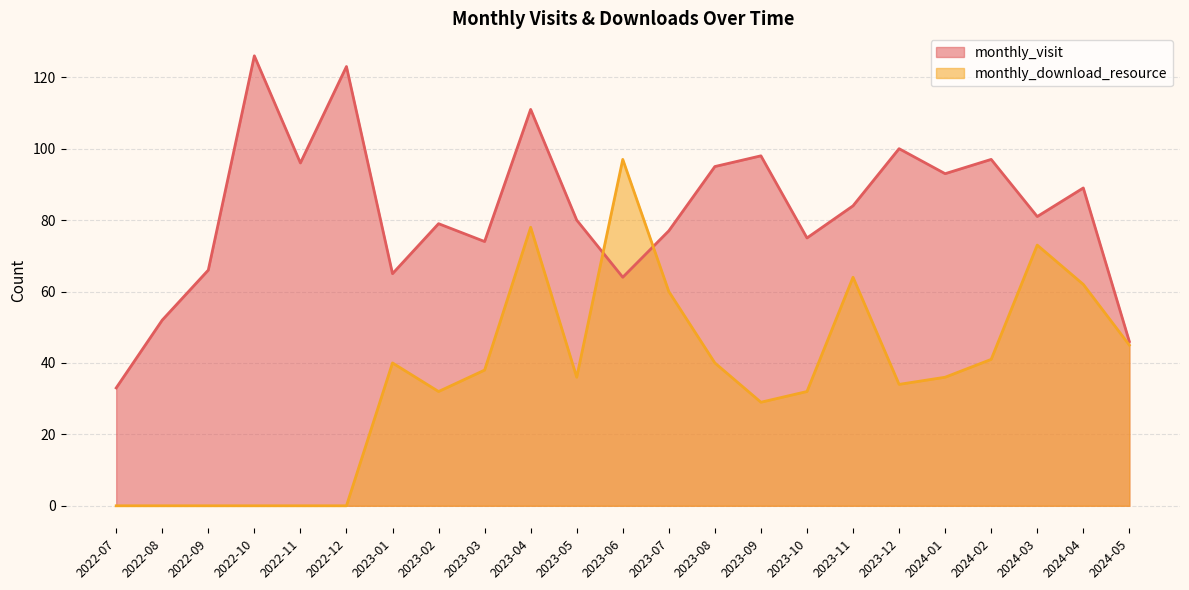

How many interior local valleys does the monthly_download_resource series have?

4